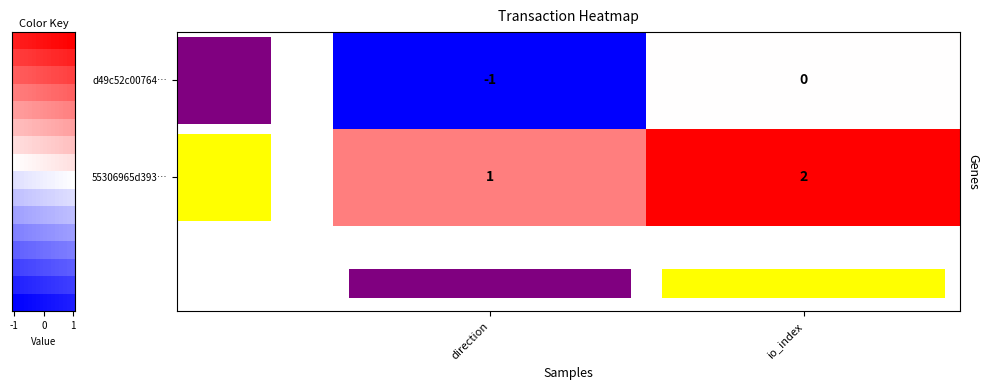

The value of 55306965d3933c87b2284c449f928ffbe8f75c1 at 0 is 1. True or false?

True